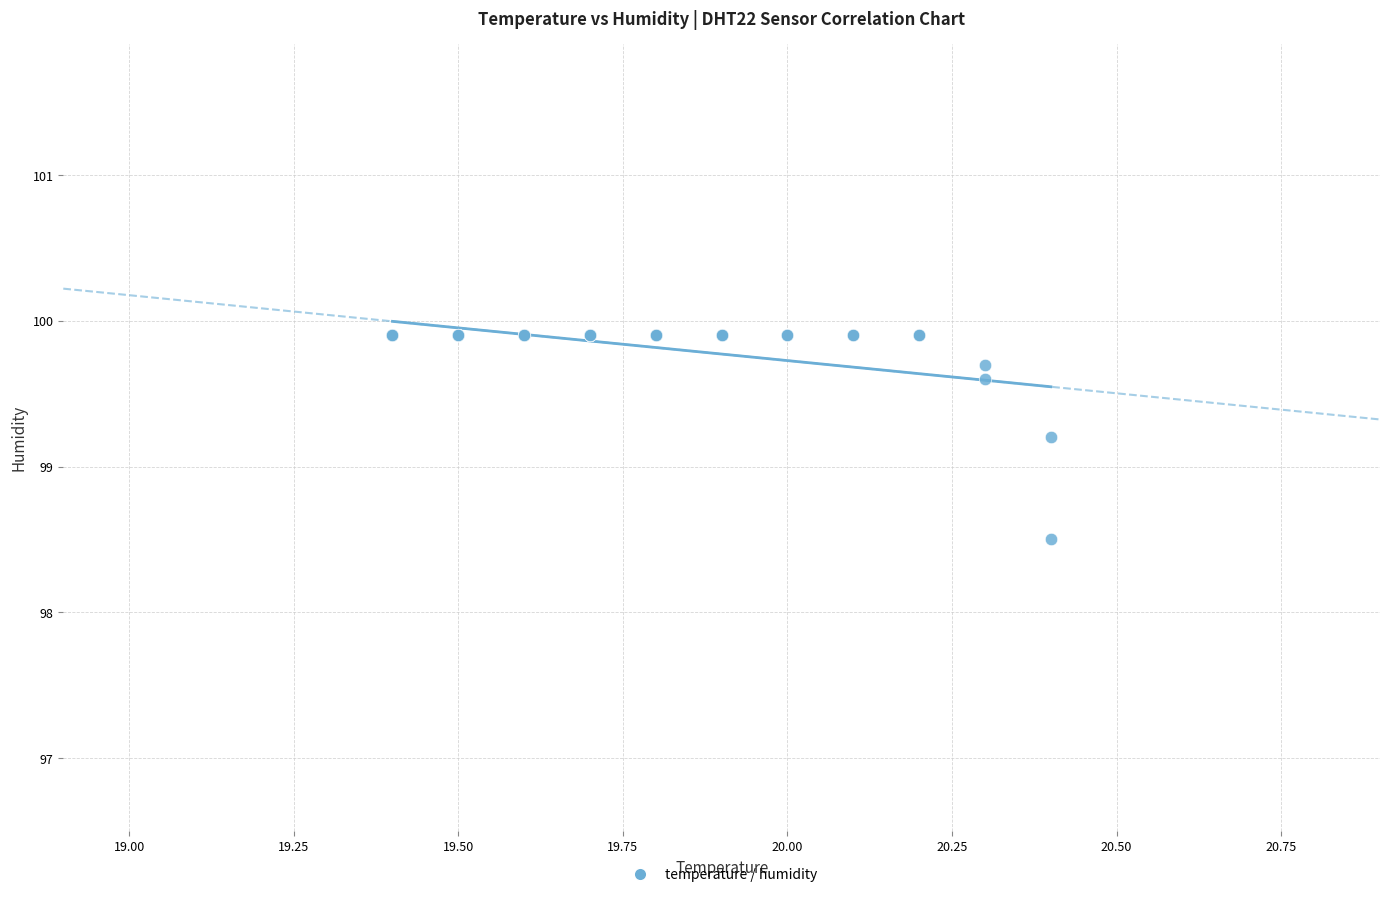

What Y value in the scatter plot is closest to 99?

99.2